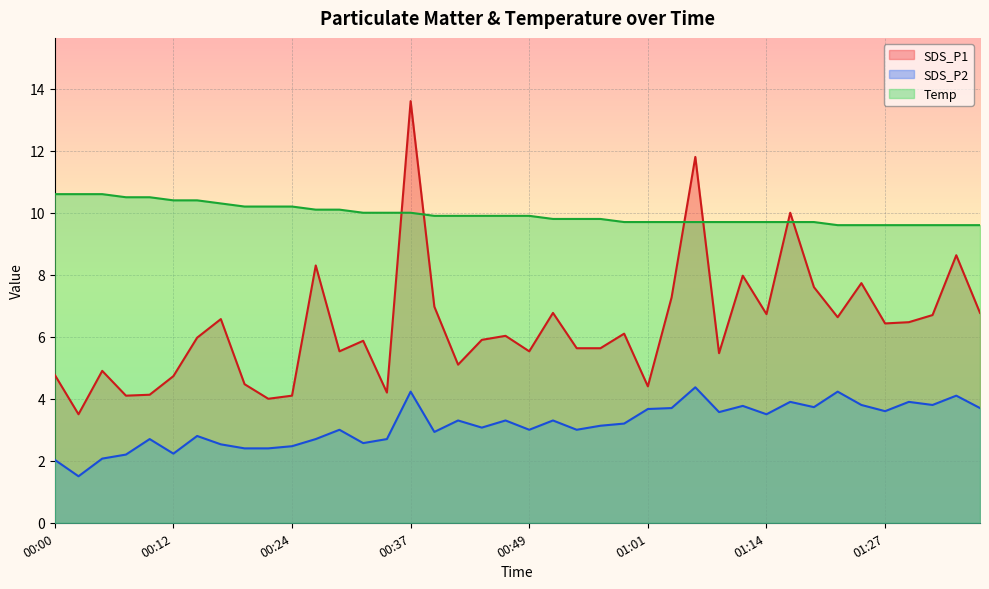

List the series in order of their peak value, highest first.

SDS_P1, Temp, SDS_P2